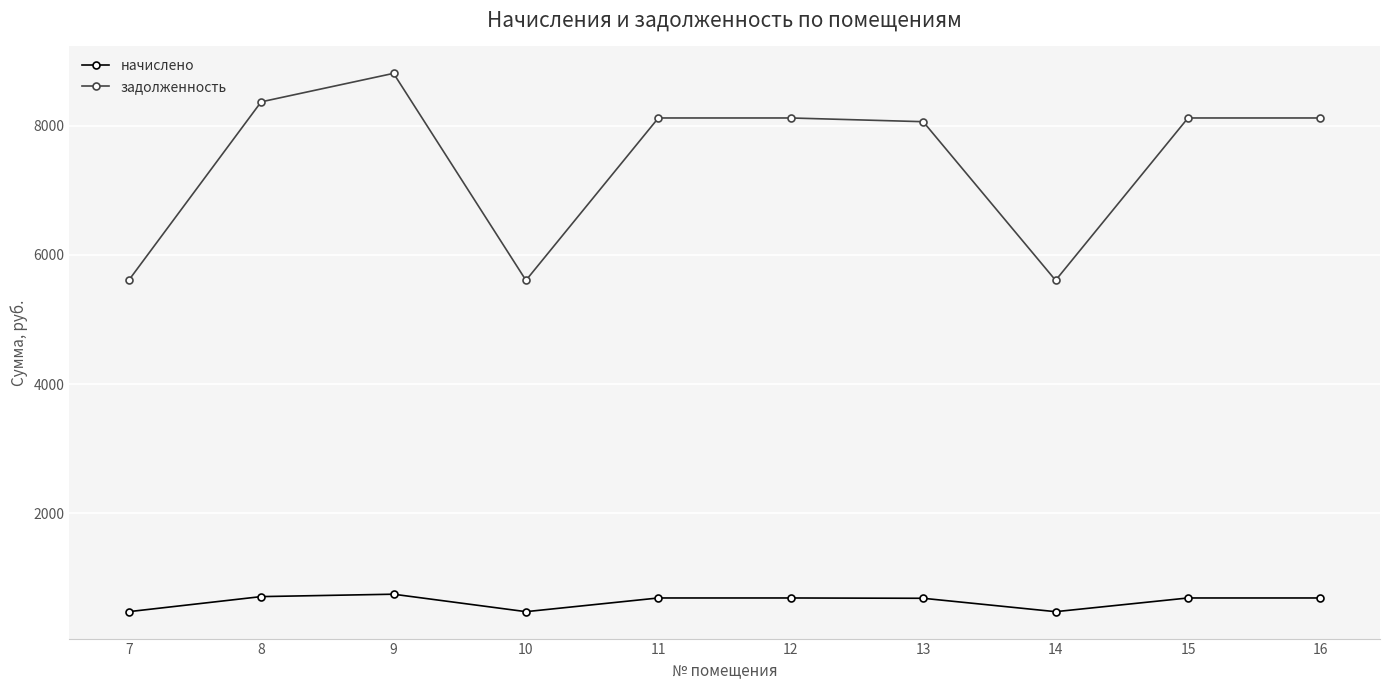

What is the spread (max minus min) of values at 10?

5133.4